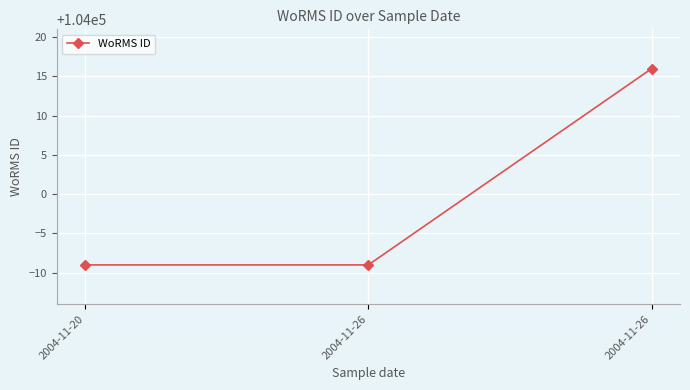

Reading left to right, transcribe all the data shown in this chart.

103991	103991	104016